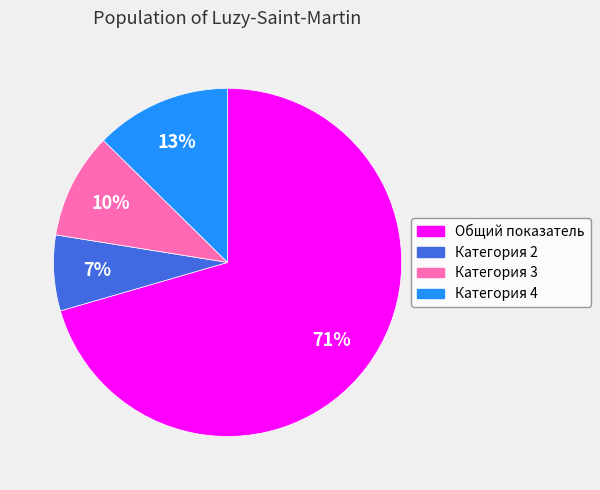

Is Общий показатель the majority of the pie?

Yes